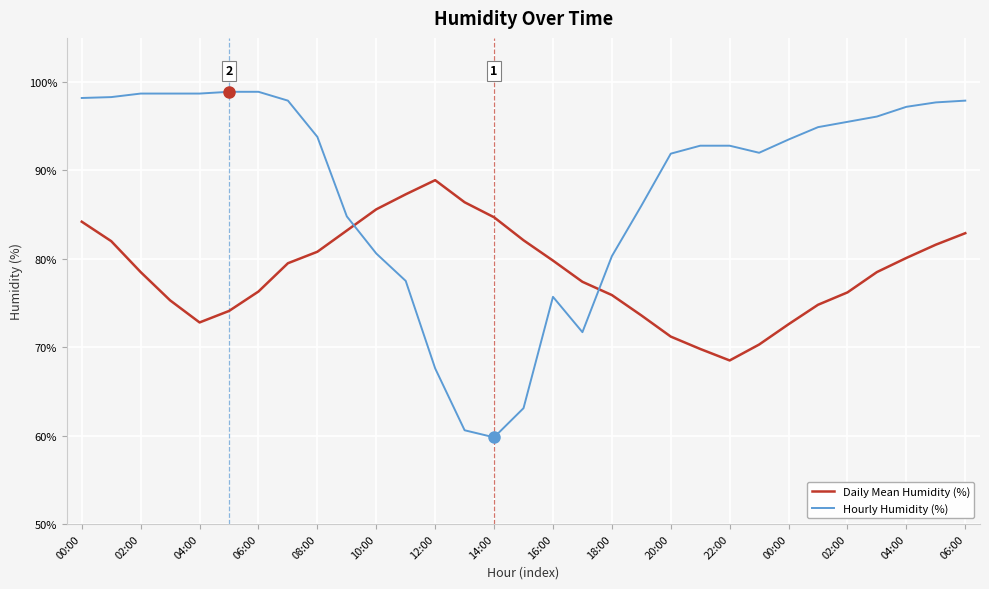

Which series has the largest range (max minus min)?

Hourly Humidity (%)